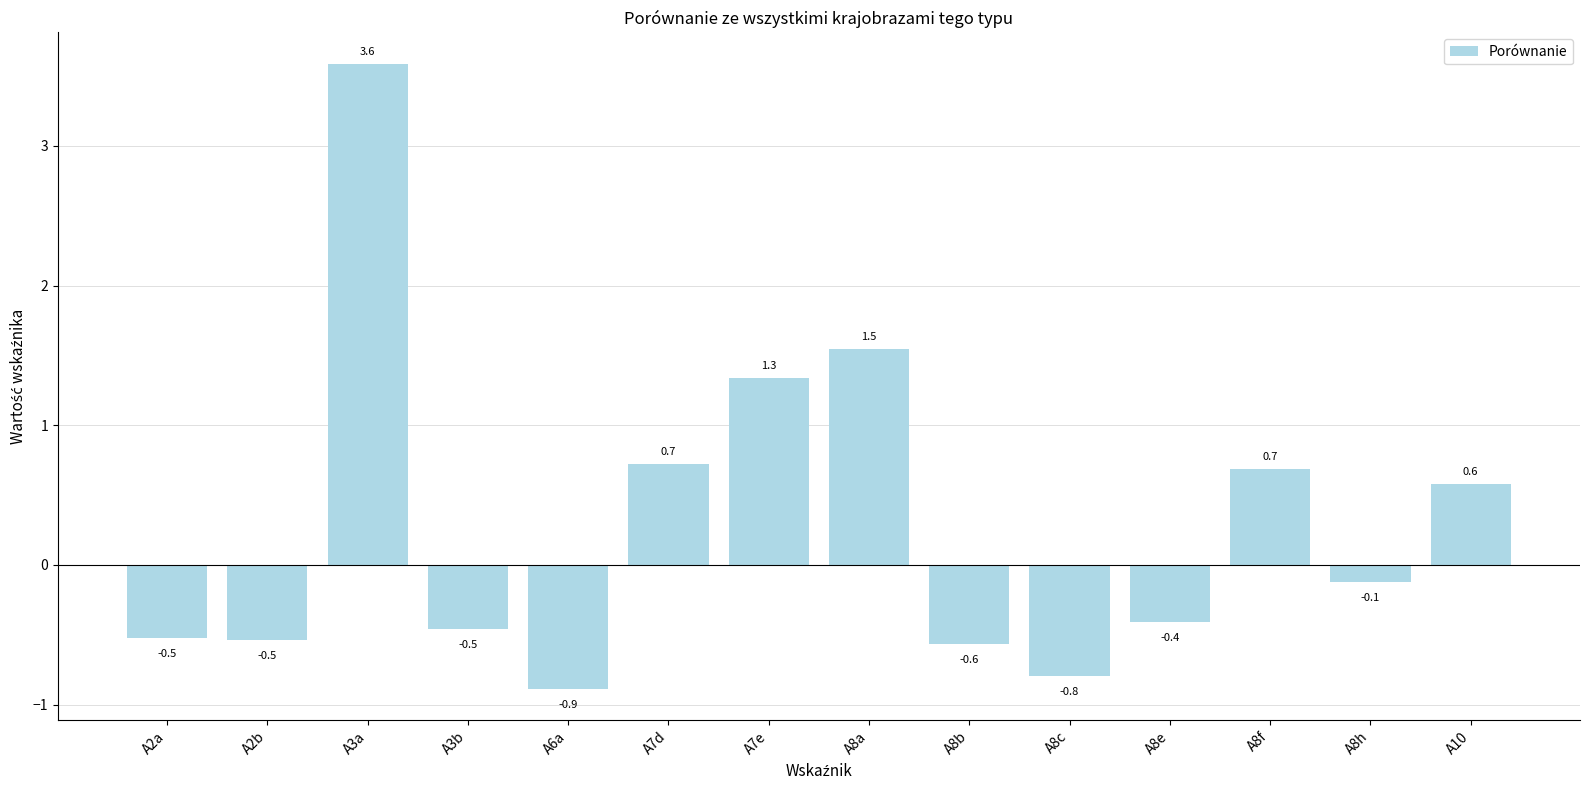

What is the label of the 14th bar from the right?

A2a